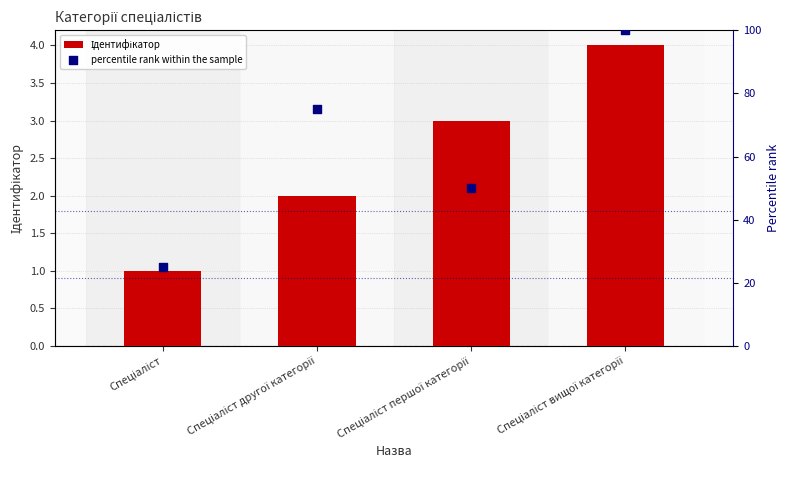

At how many categories does at least one series exceed 77?

1